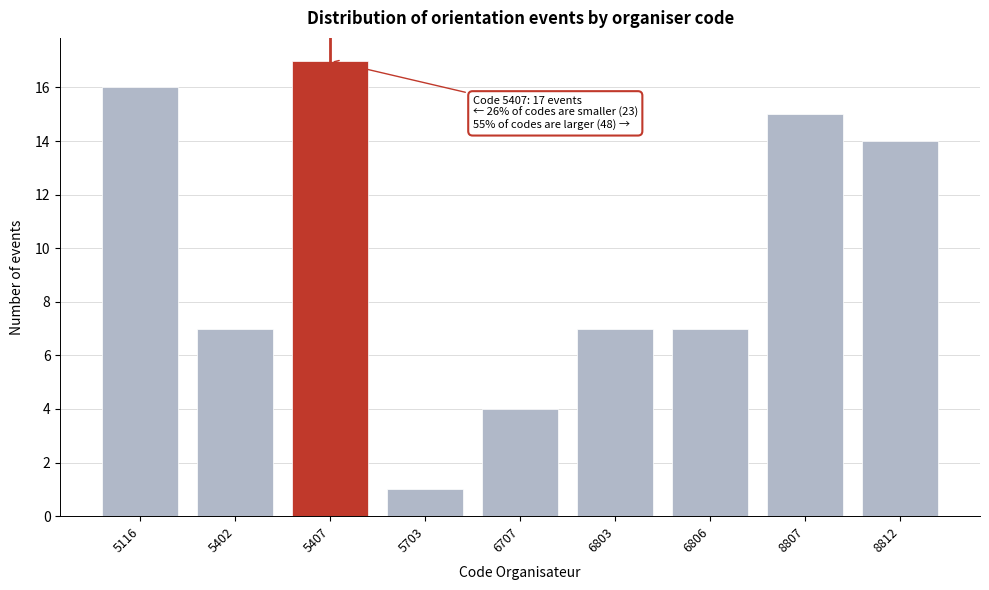

Reading left to right, extract all data points from this chart.

16	7	17	1	4	7	7	15	14